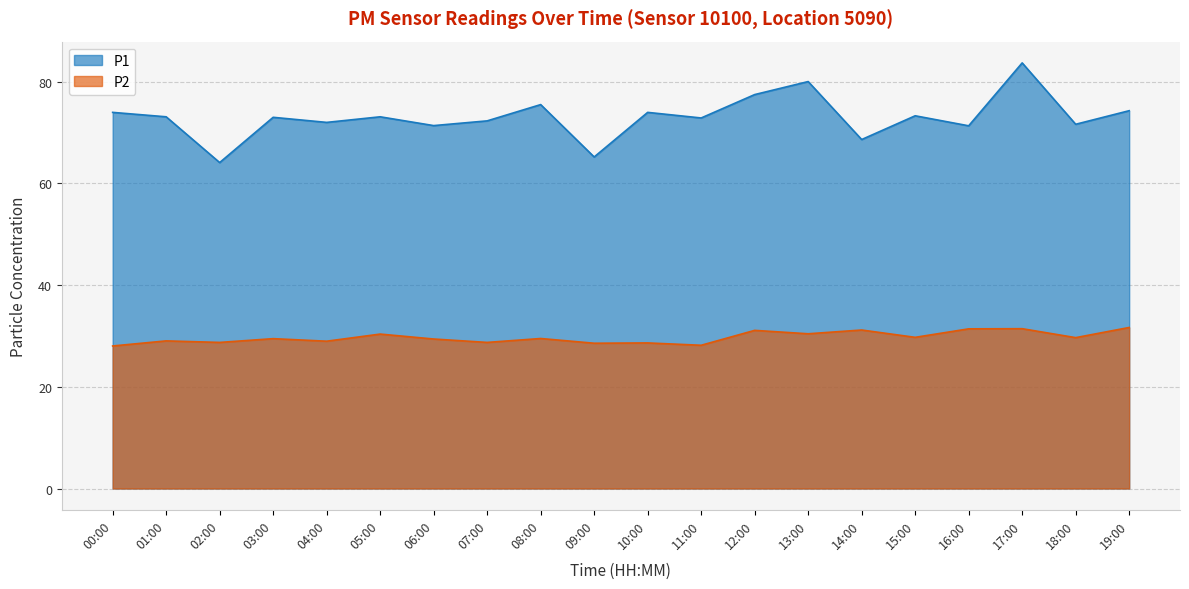

At which label does P2 reach its peak?

19:00